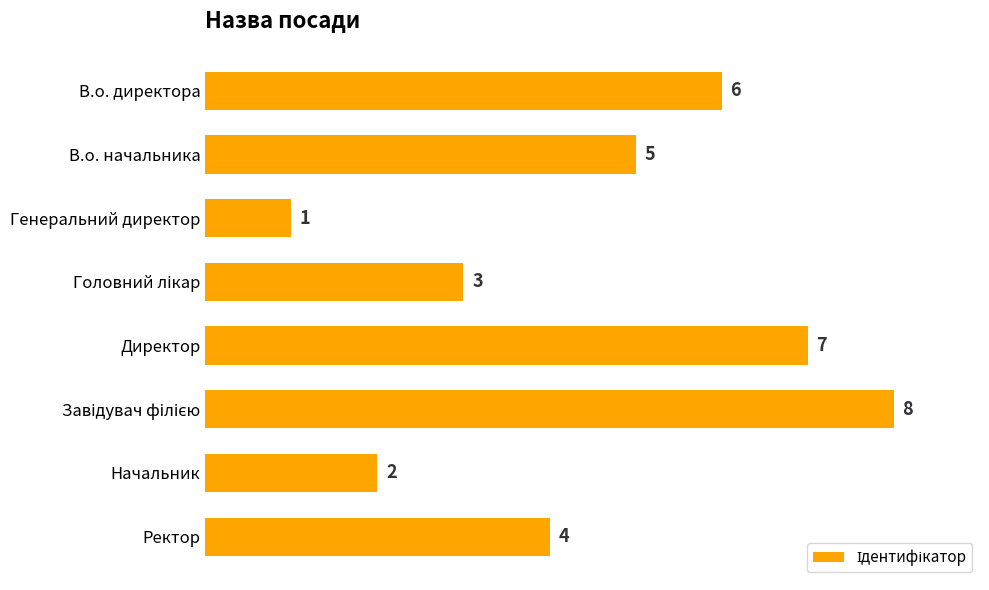

What is the sum of all values?

36